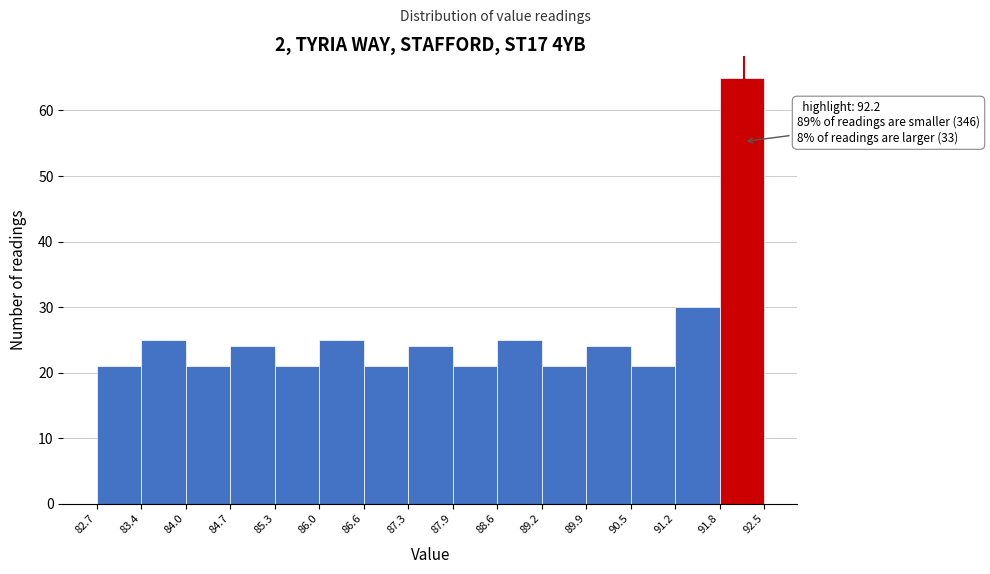

Which range on the x-axis has the tallest bar?

91.8 to 92.5